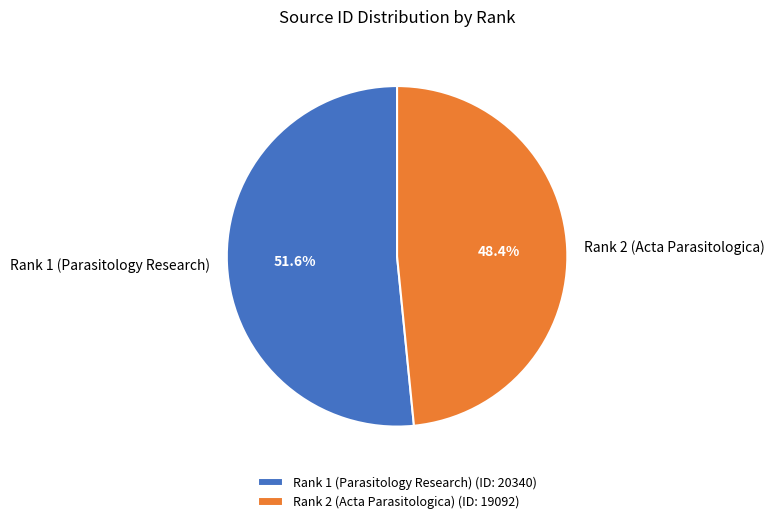

The Rank 1 (Parasitology Research) slice represents 44% of the pie. True or false?

False